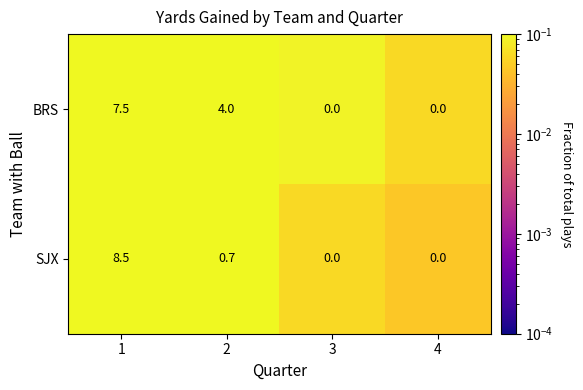

What is the spread (max minus min) of values at 1?

1.0